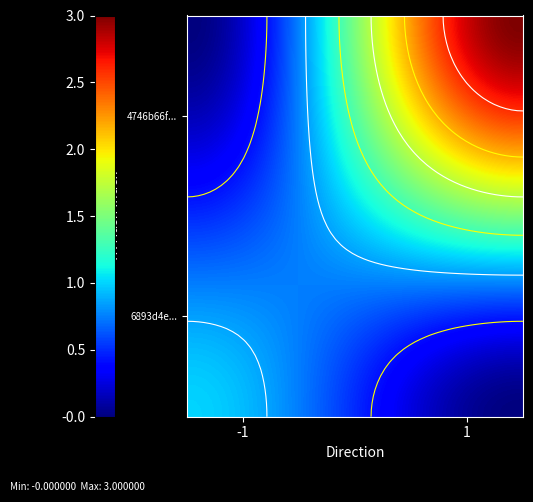

Rank the series by their maximum value, from highest to lowest.

4746b66f43e8114d0003accbff4092fe05a0603, 6893d4e75235e197781f1306eb5b54a1ba4ae8a